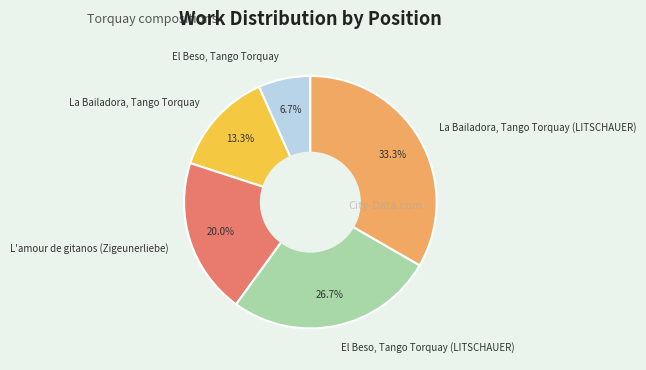

Do El Beso, Tango Torquay and El Beso, Tango Torquay (LITSCHAUER) together represent more than half of the pie?

No